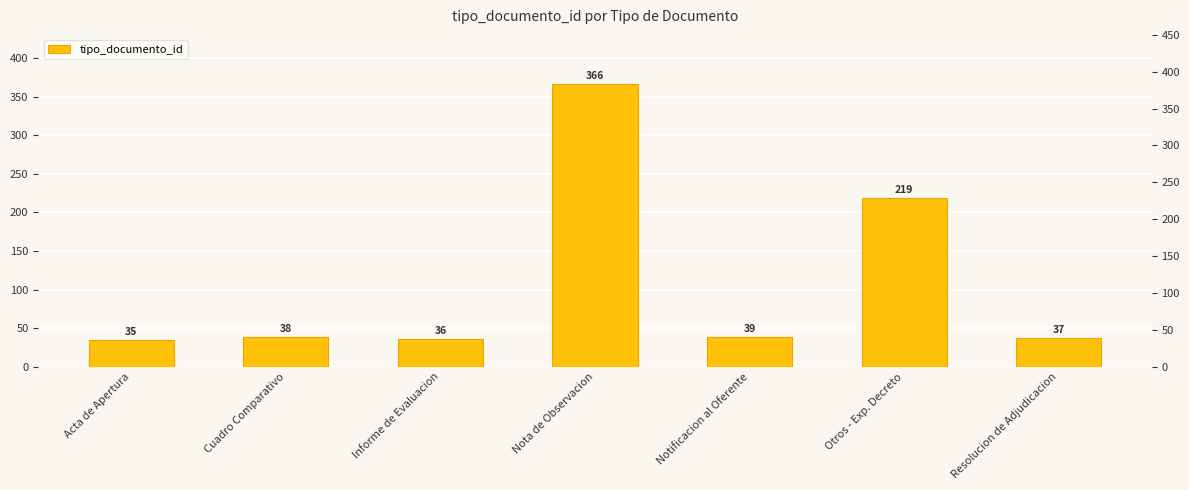

List the labels in order of value, largest first.

Nota de Observacion, Otros - Exp. Decreto, Notificacion al Oferente, Cuadro Comparativo, Resolucion de Adjudicacion, Informe de Evaluacion, Acta de Apertura